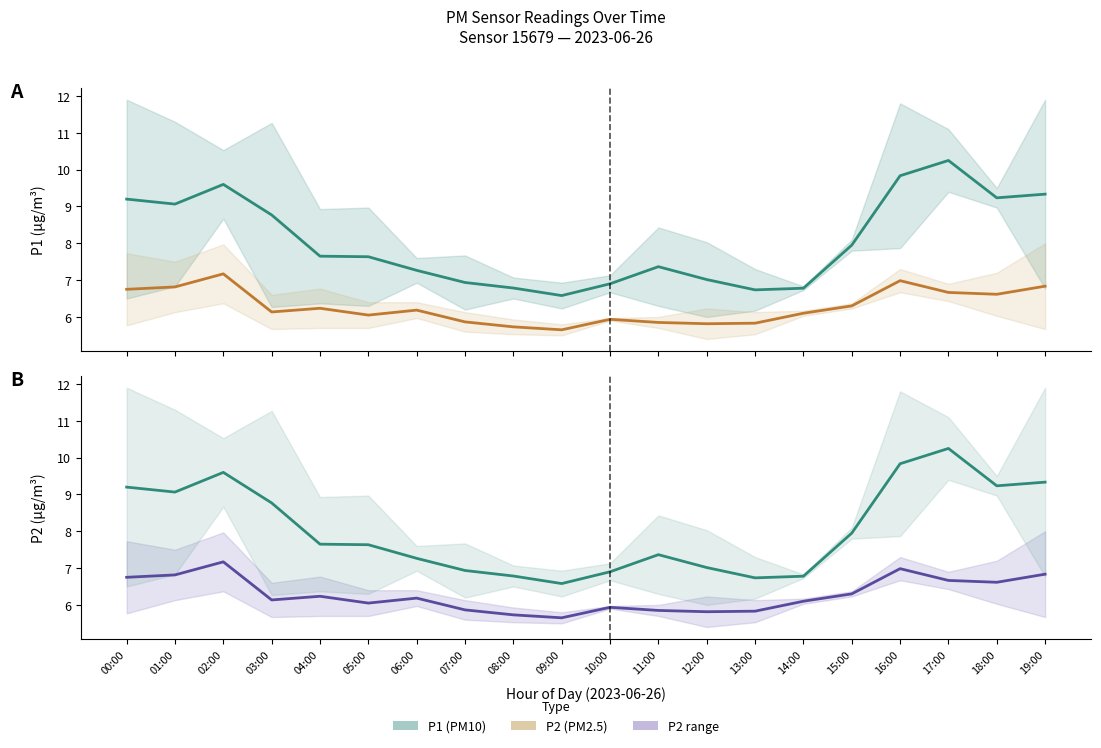

The P2 series shows 6.1 at 14:00. True or false?

True